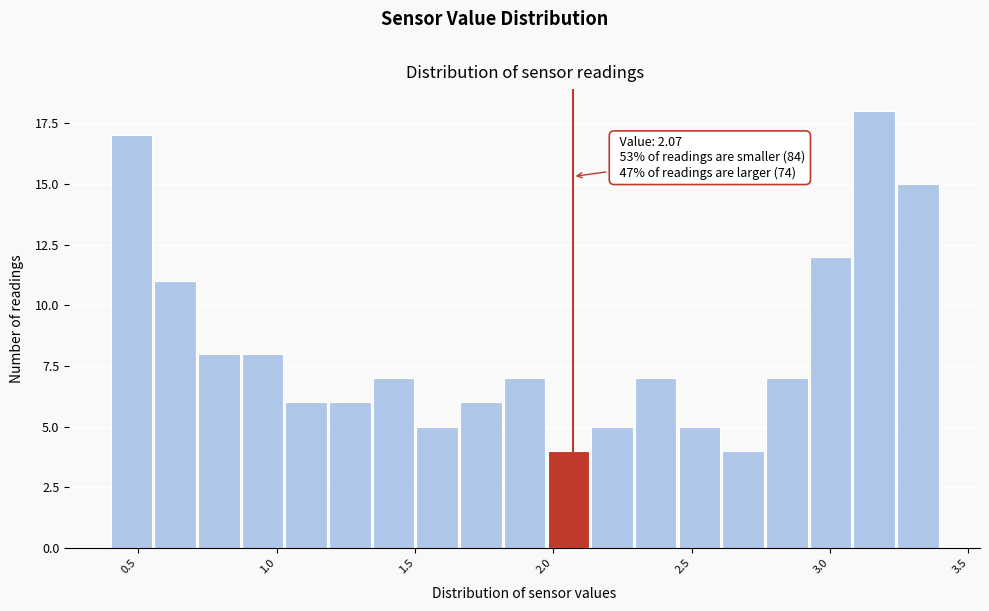

Read against the x-axis, roughly where is the centre of the tallest bar?

3.15